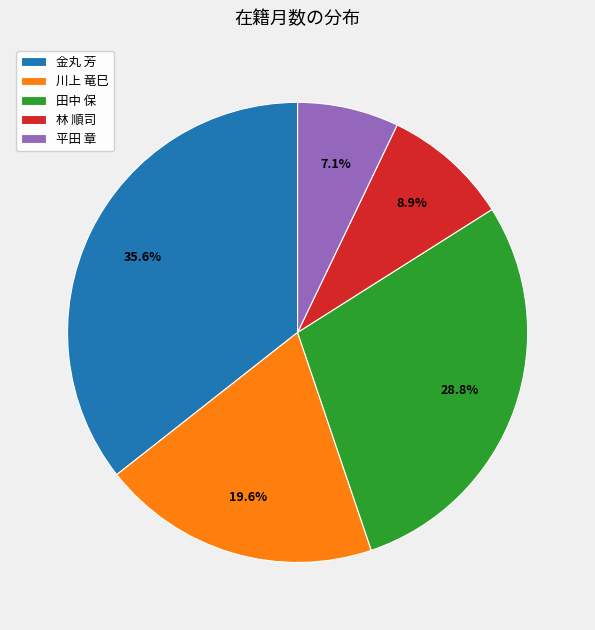

True or false: 金丸 芳 accounts for 36% of the total.

True